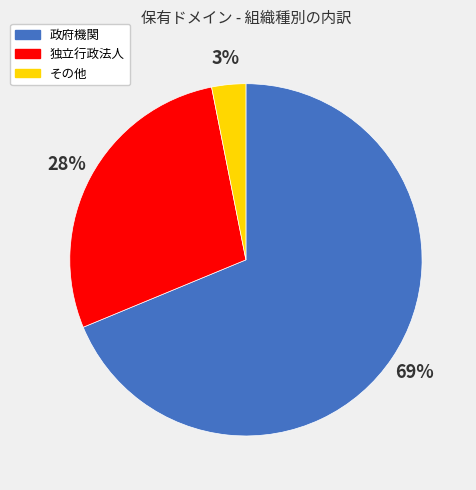

To the nearest percent, what is the average slice percentage?

33%